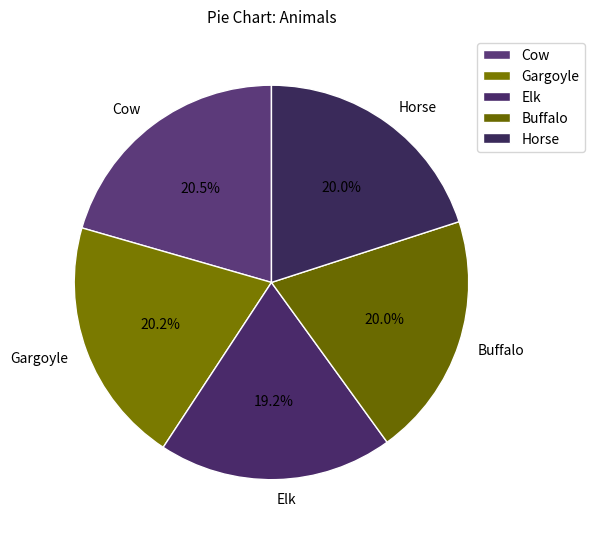

Does Buffalo represent more than half of the total?

No